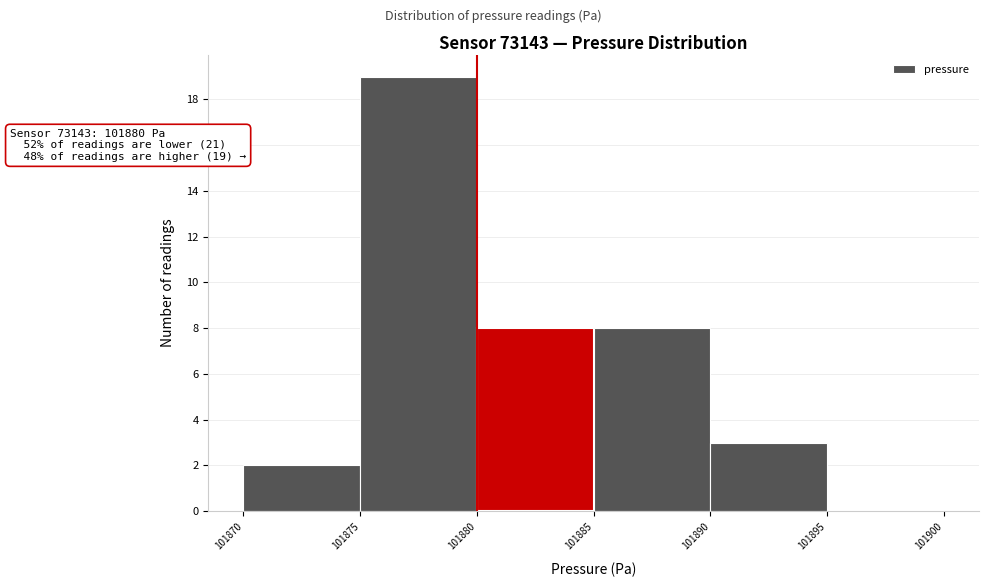

Which range on the x-axis has the tallest bar?

101875 to 101880